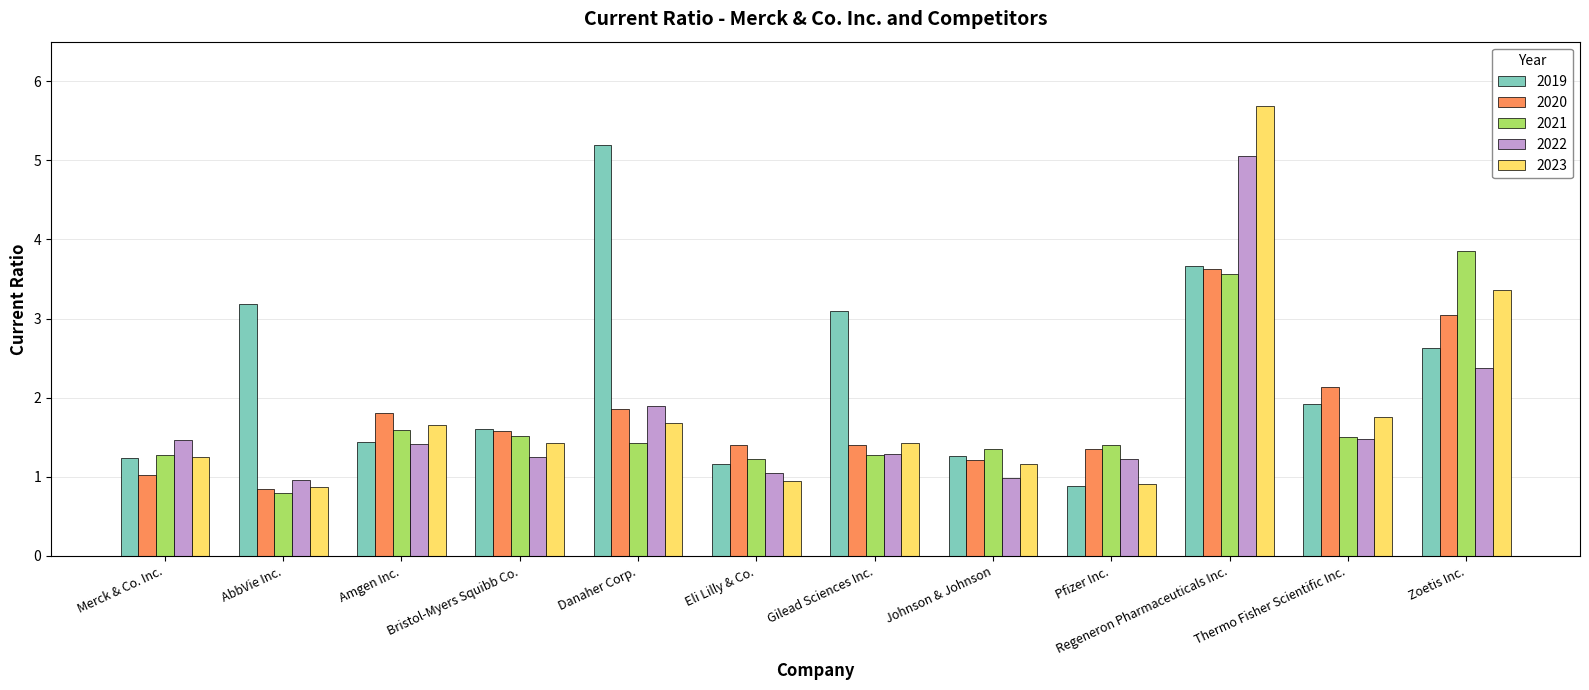

How many bars are there in each group?

5